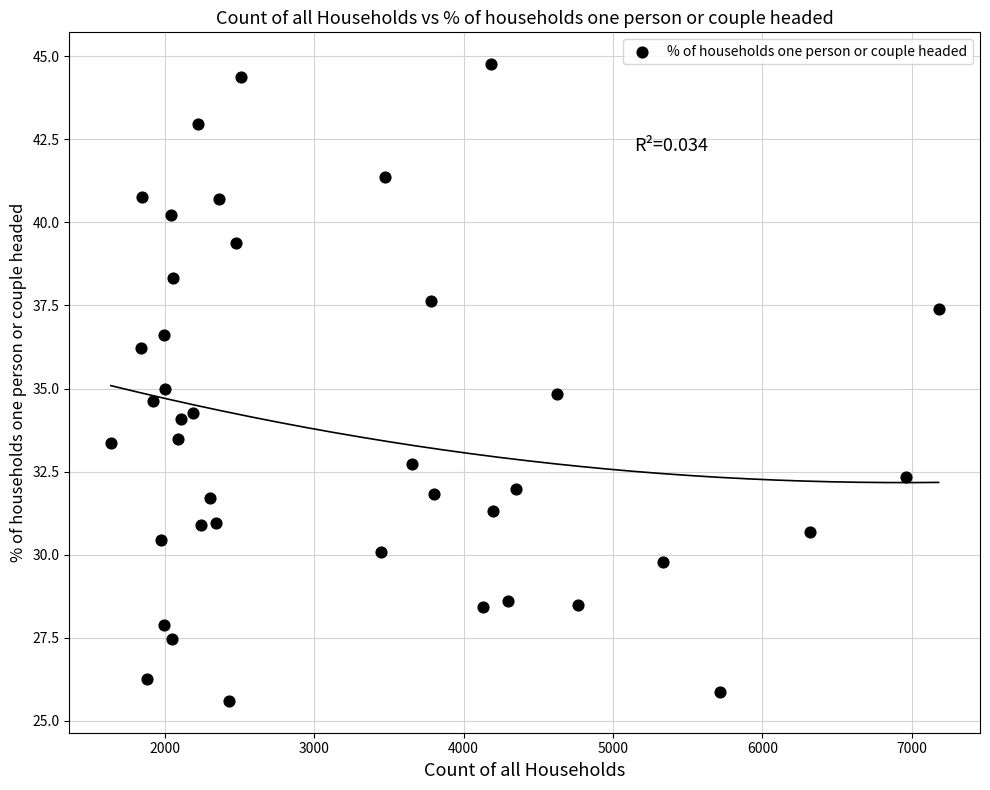

What is the range of Y values (max minus min)?

19.2